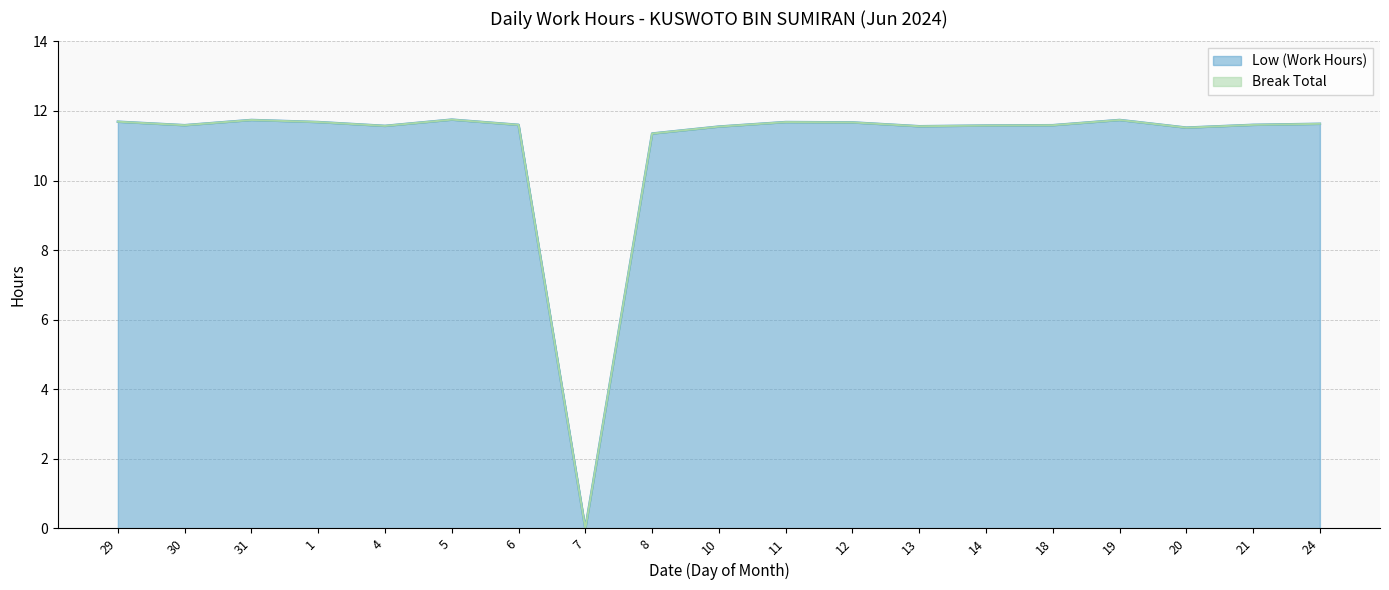

How many interior local peaks (higher than both neighbors) does the data have?

4